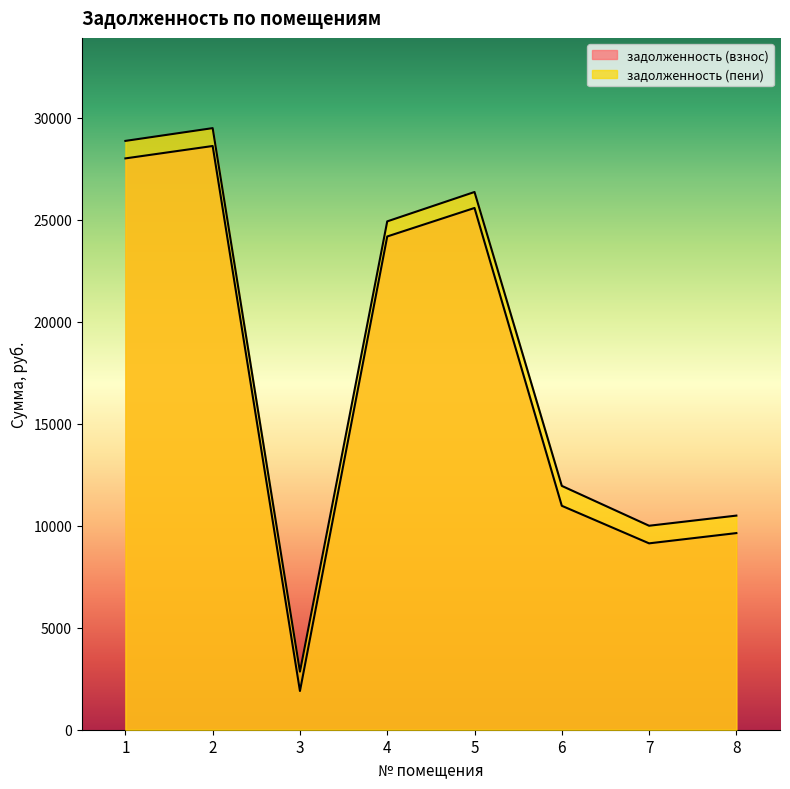

List the series in order of their peak value, highest first.

задолженность (пени), задолженность (взнос)